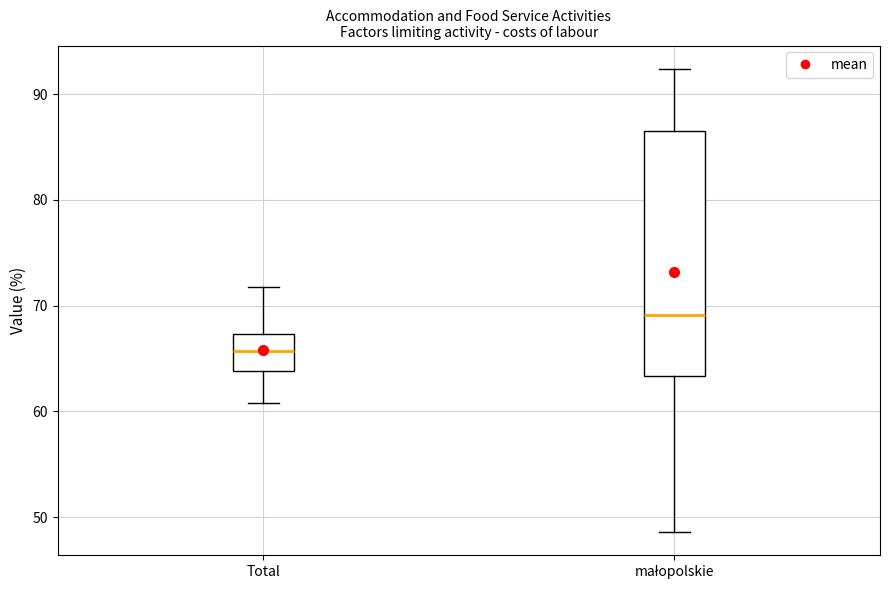

Reading left to right, read every box against the y-axis: the position of its median line, the range the box covers, and the ends of its whiskers. The values are not printed on the chart, so give them approximately, as read against the axis.

Total: median 66, box 64 to 67, whiskers 61 to 72
małopolskie: median 69, box 63 to 87, whiskers 49 to 92